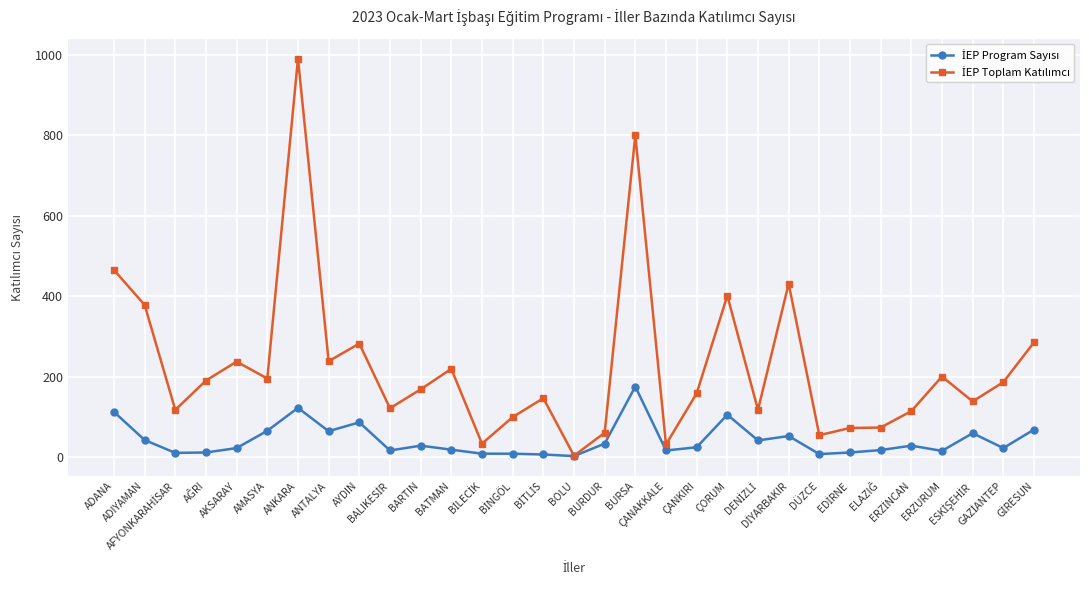

What is the greatest value displayed?

991